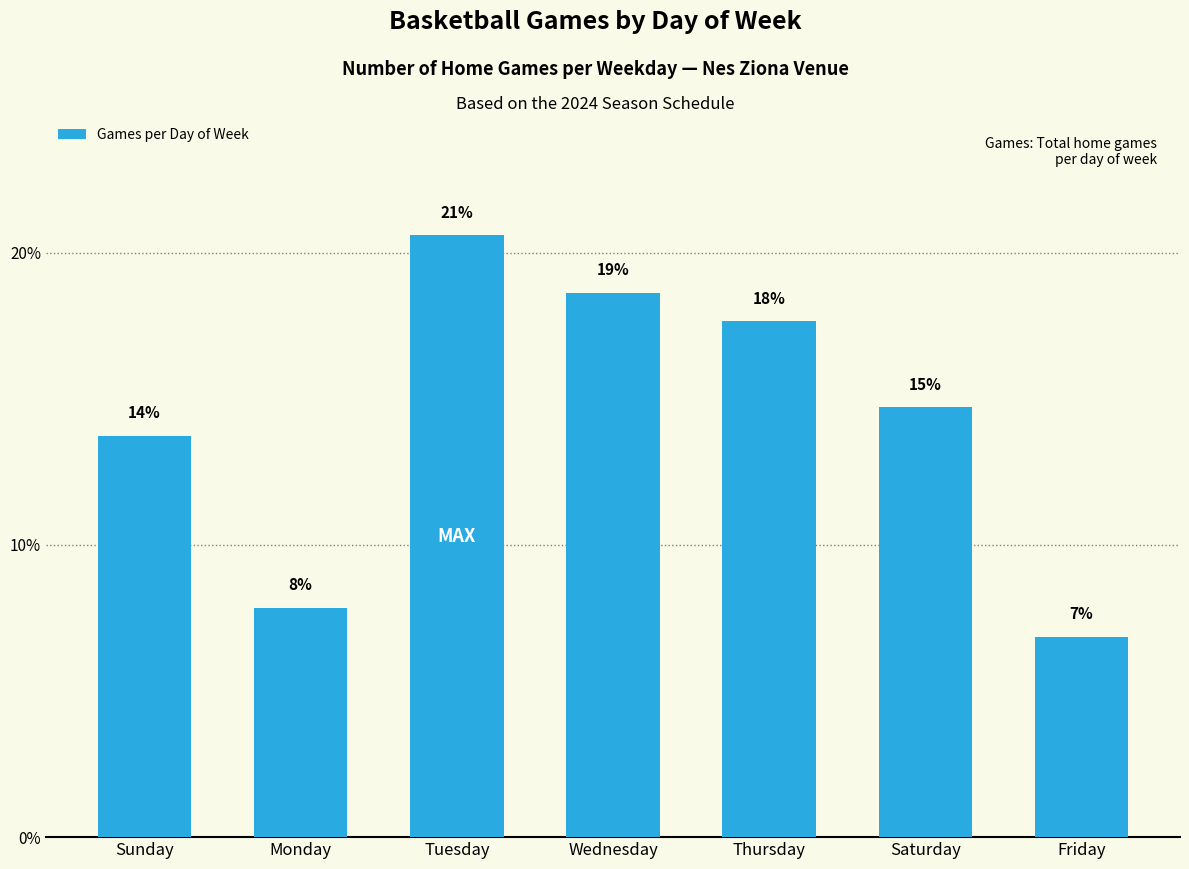

How many bars are there in total?

7